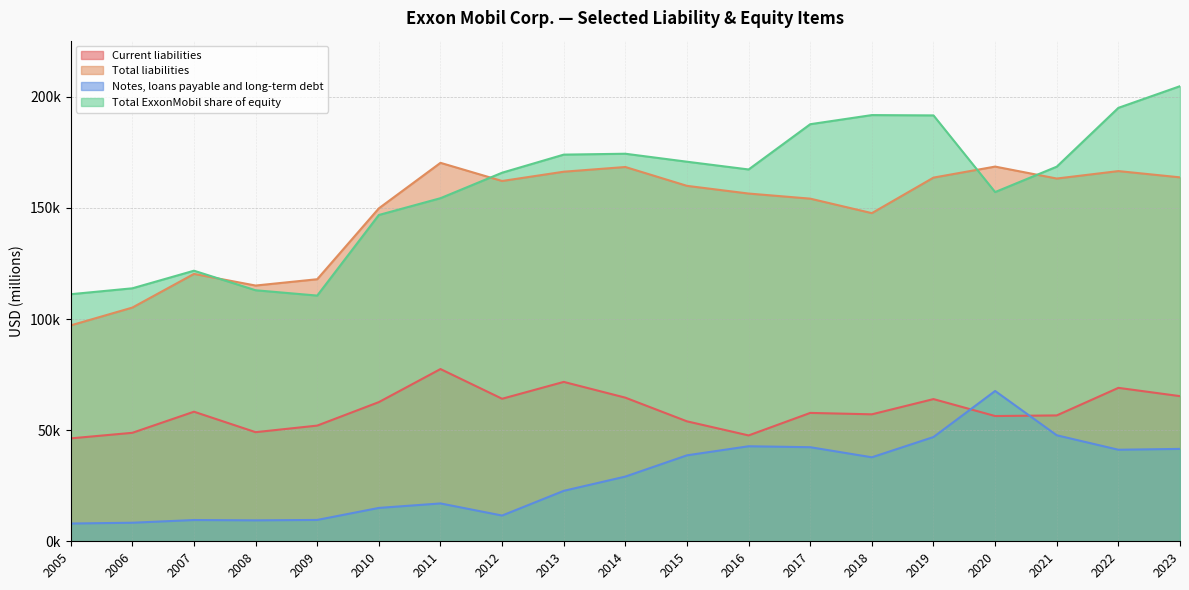

What is the sum of the Current liabilities values at 2022 and 2017?

126816